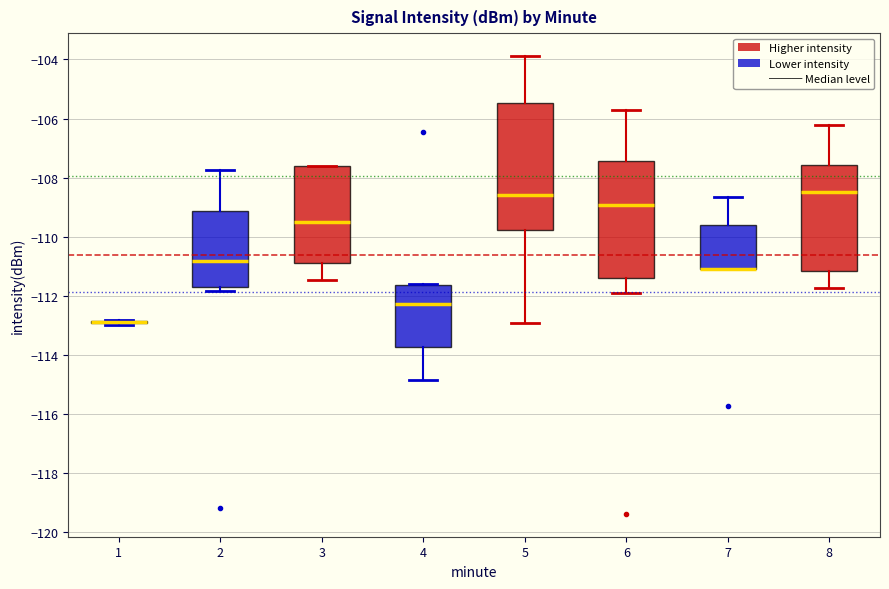

Comparing the boxes themselves (not the whiskers), which one is the tallest?

5